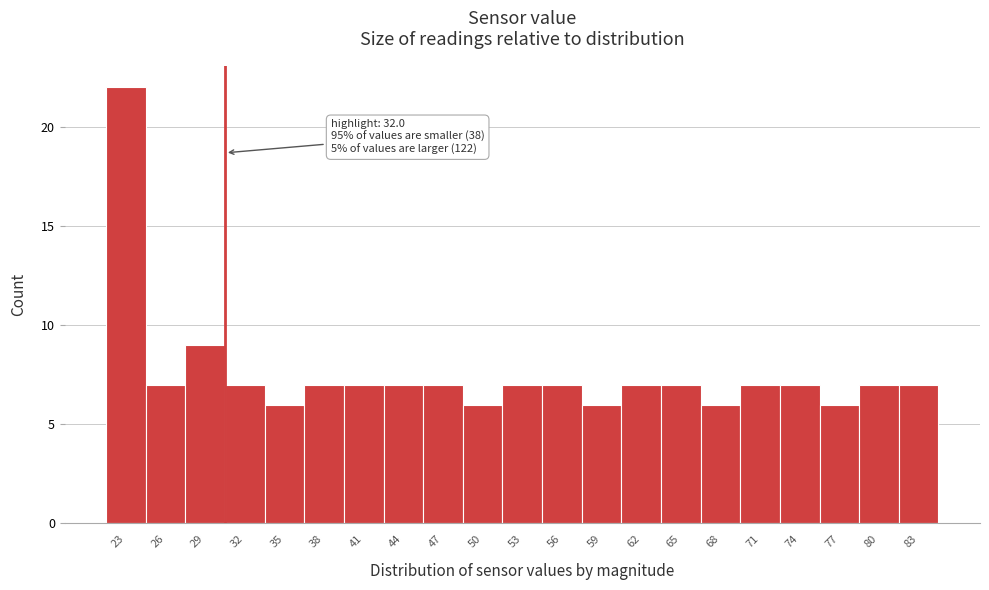

Reading left to right, what are all the values shown in this chart?

23=22	26=7	29=9	32=7	35=6	38=7	41=7	44=7	47=7	50=6	53=7	56=7	59=6	62=7	65=7	68=6	71=7	74=7	77=6	80=7	83=7